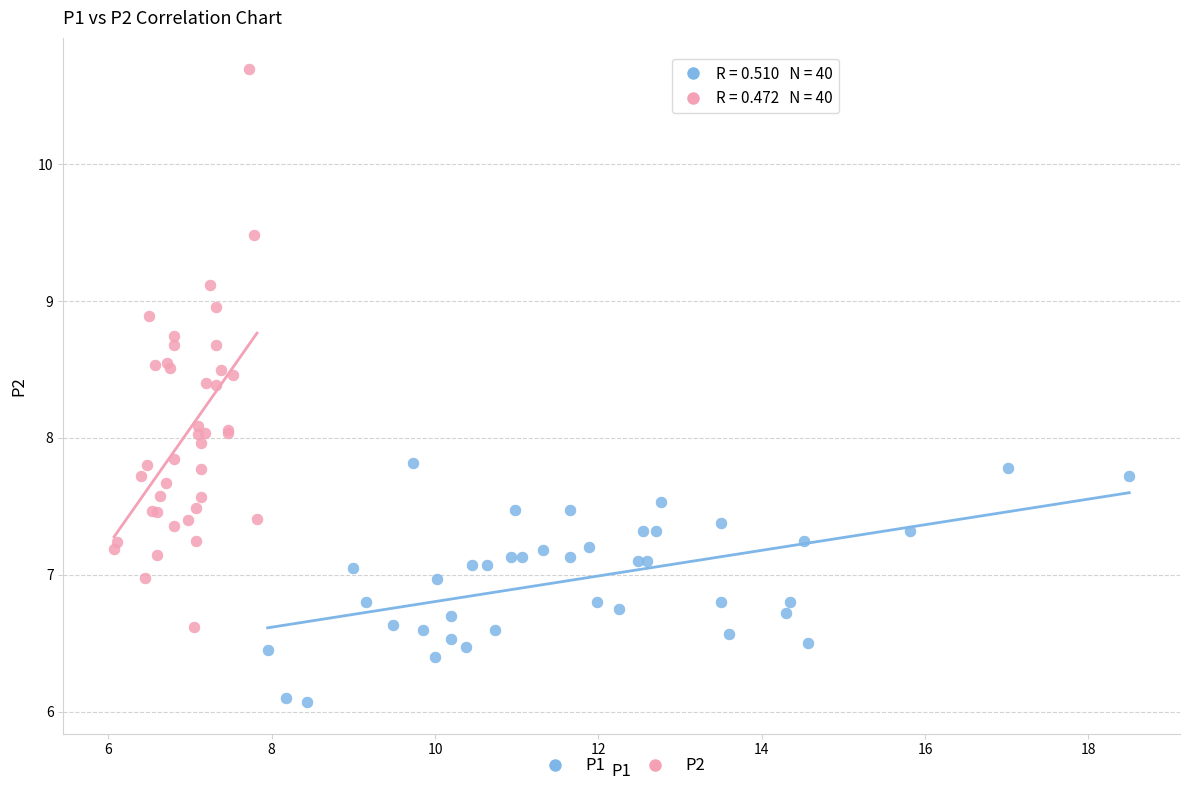

Which series contains the lowest Y value?

P1